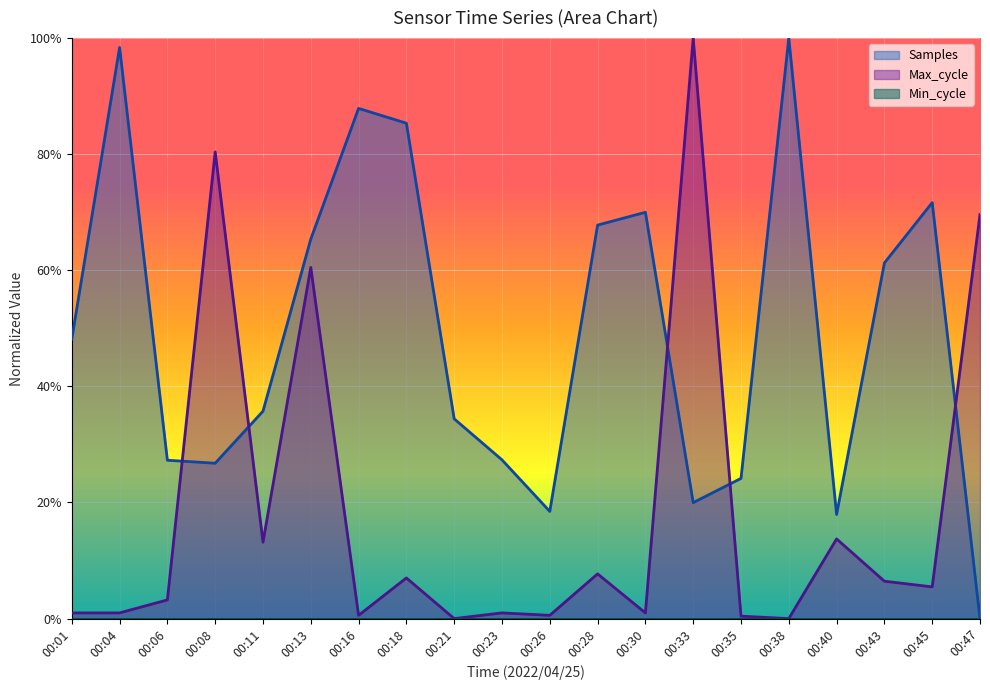

List the series in order of their peak value, highest first.

Samples, Max_cycle